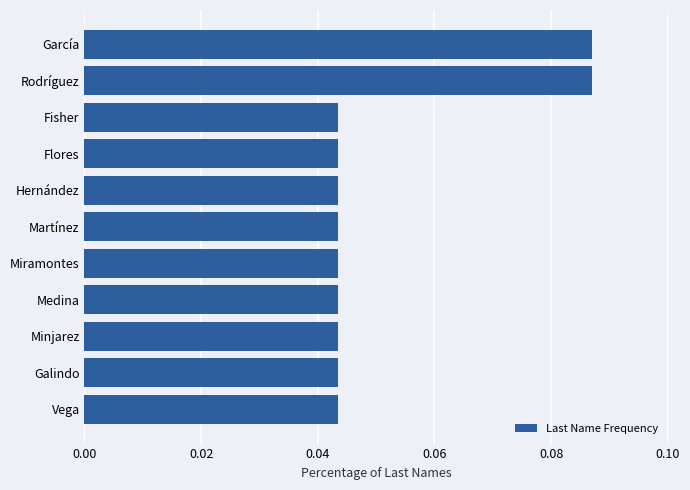

What is the sum of all values?

0.6